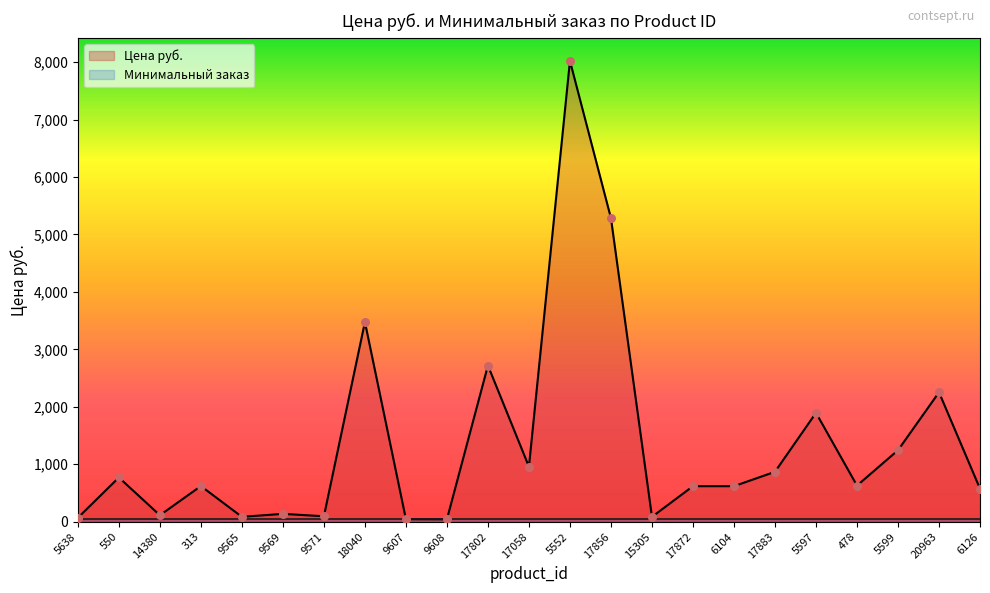

Which has a higher value, 313 or 6104?

313